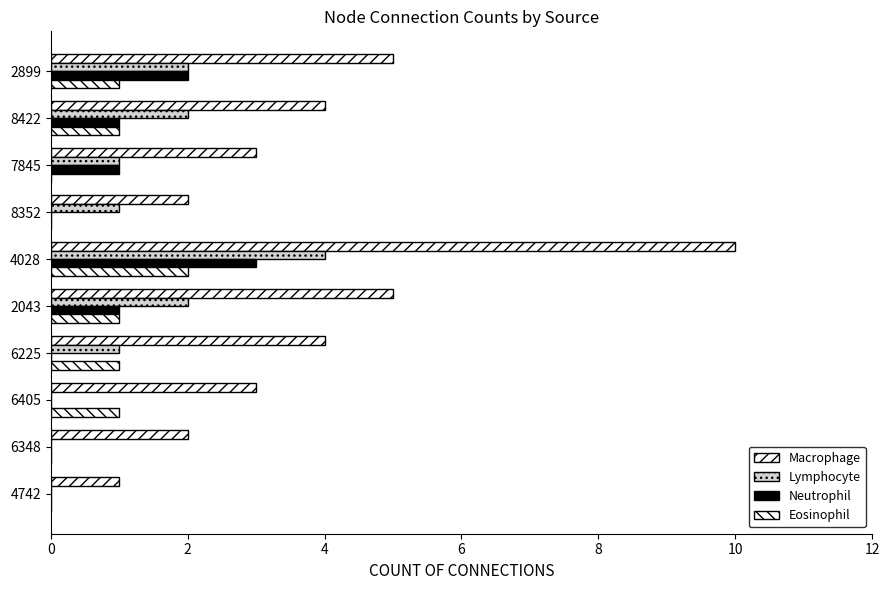

Count the number of categories in the chart.

10